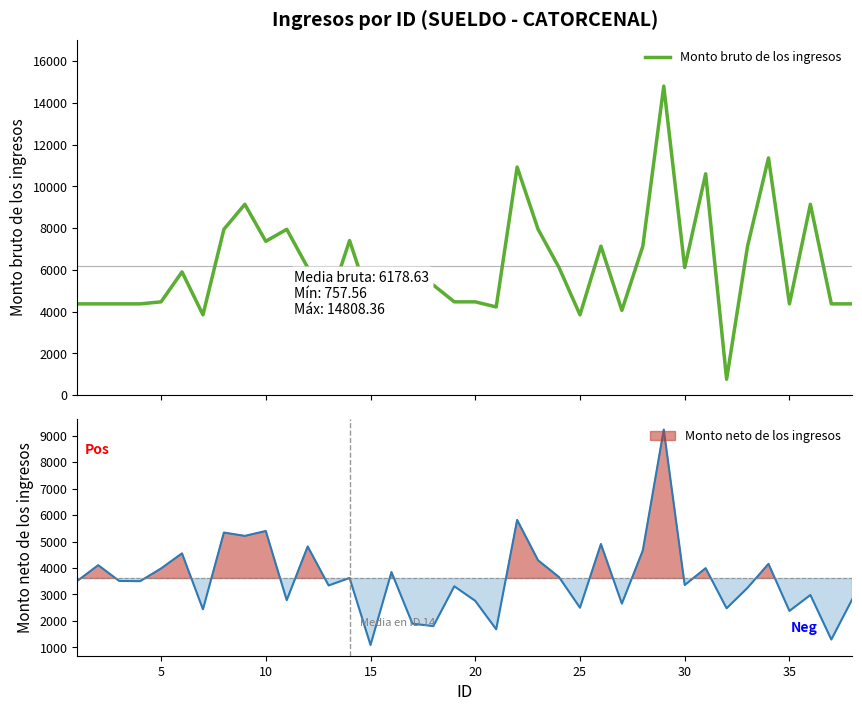

What is the lowest value of the Monto bruto de los ingresos series?

757.6